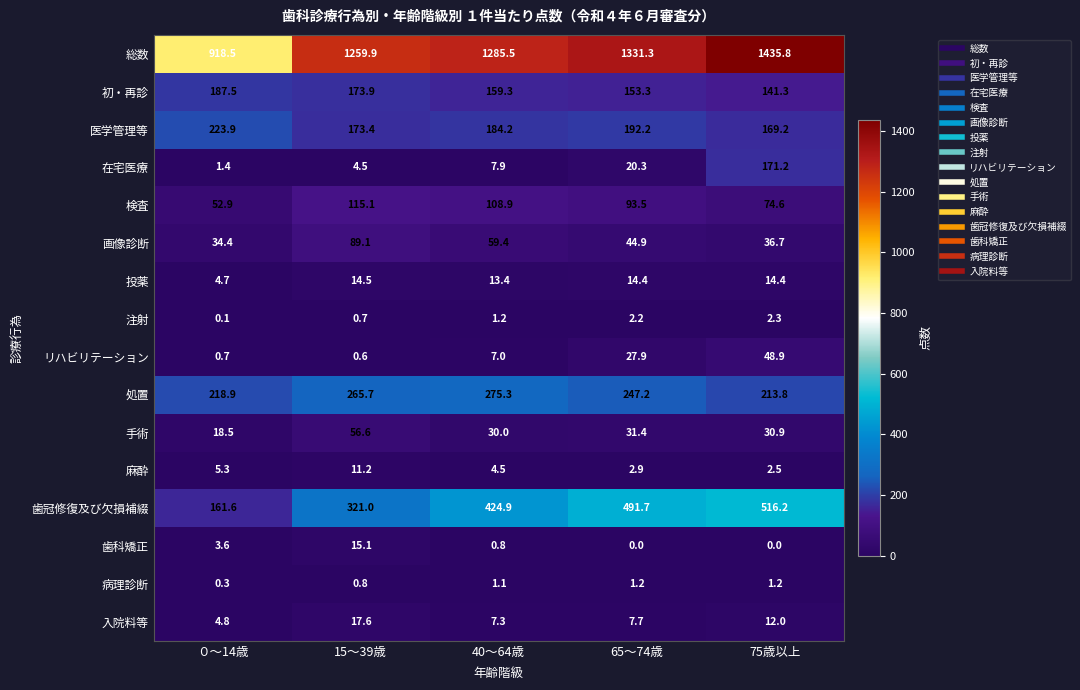

What is the spread (max minus min) of values at 65～74歳?

1331.3